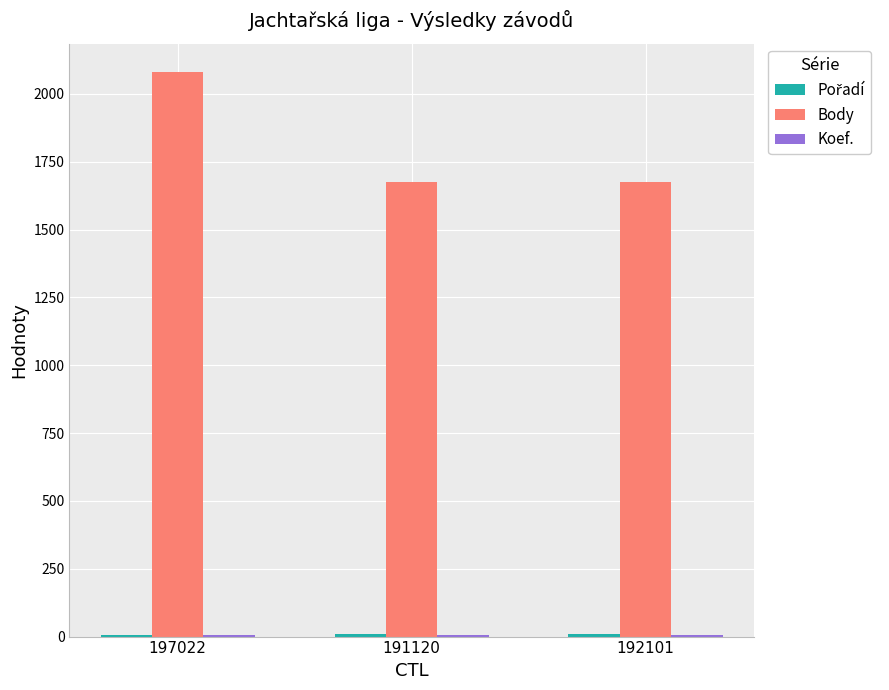

Are the bars horizontal?

No